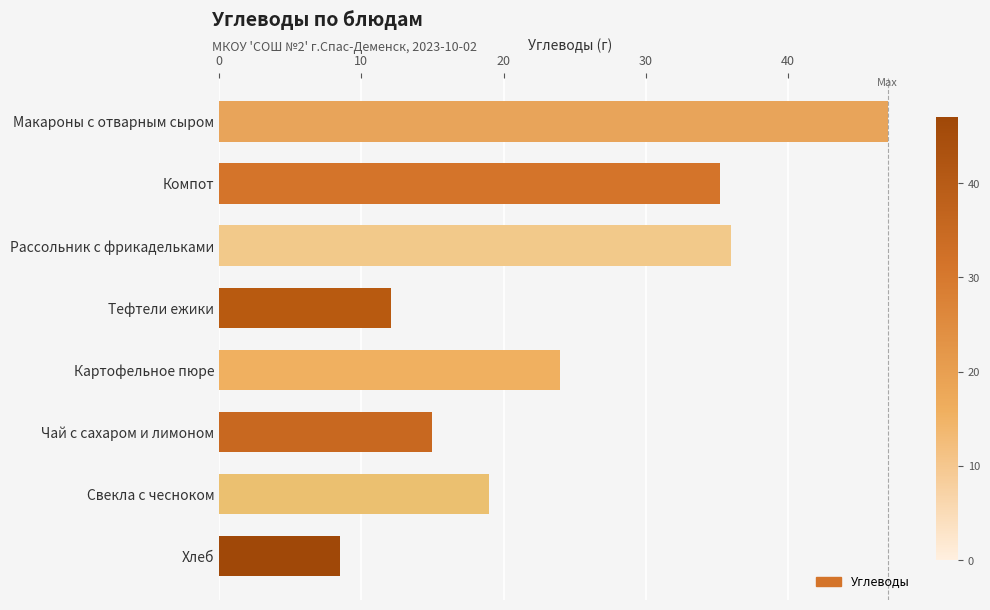

What is the sum of all values?

196.8